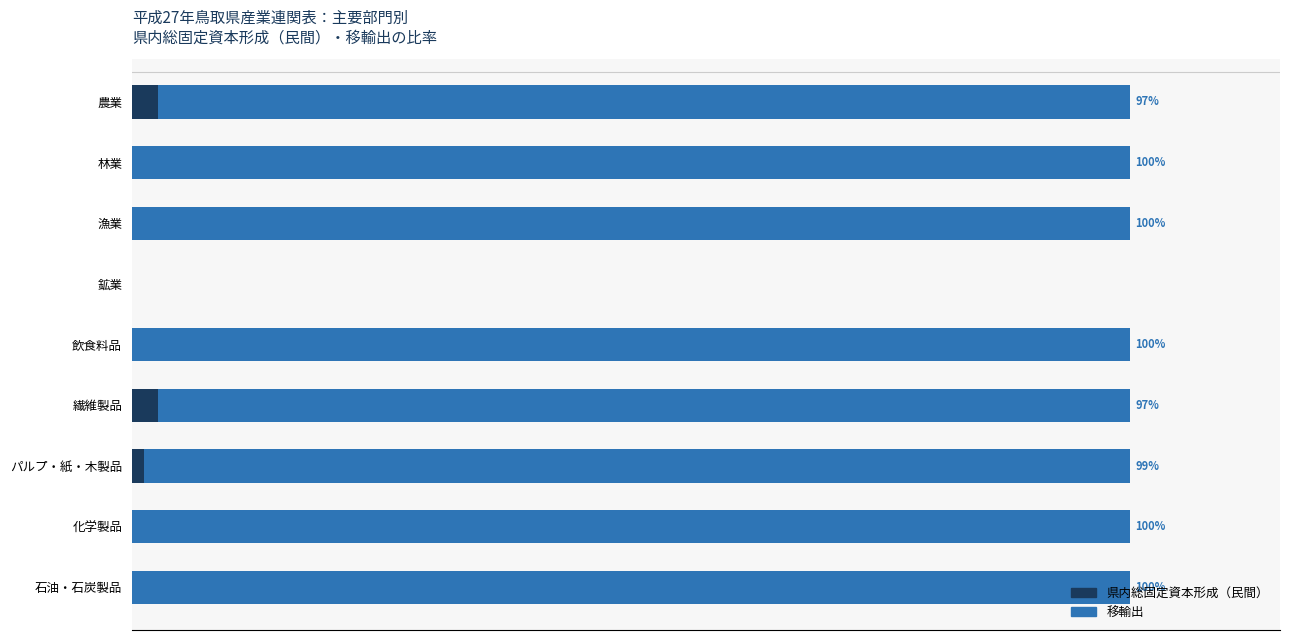

What is the value of the 県内総固定資本形成（民間） bar at the 1st from the left?

2.6